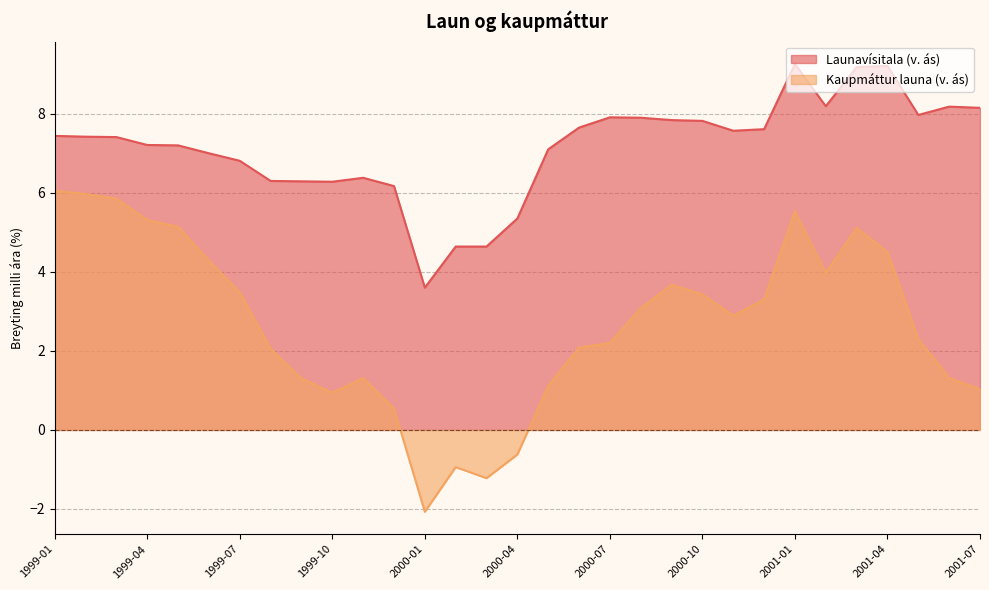

At which label does Kaupmáttur launa (v. ás) reach its minimum?

2000-01